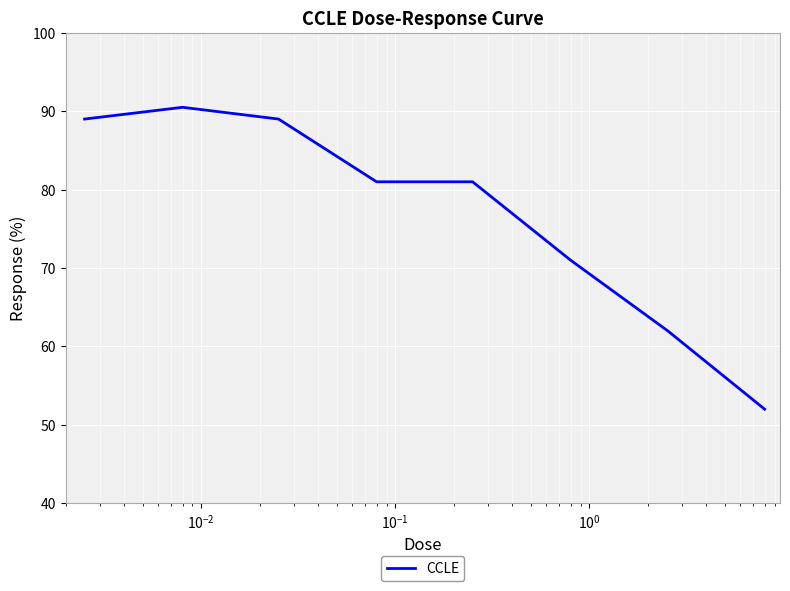

What is the greatest value displayed?

90.5